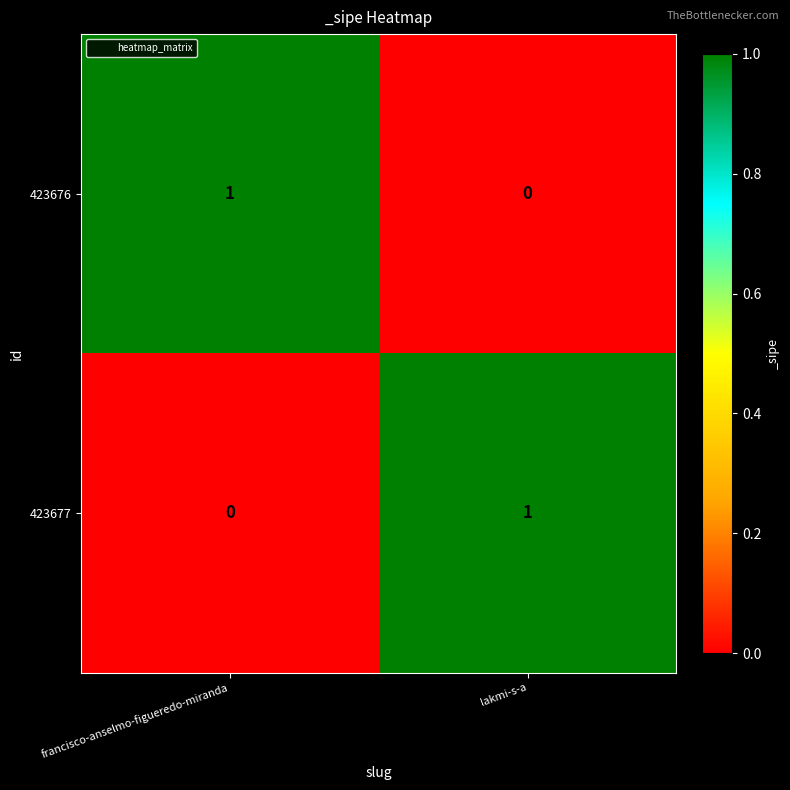

What is the total value across all series at lakmi-s-a?

1